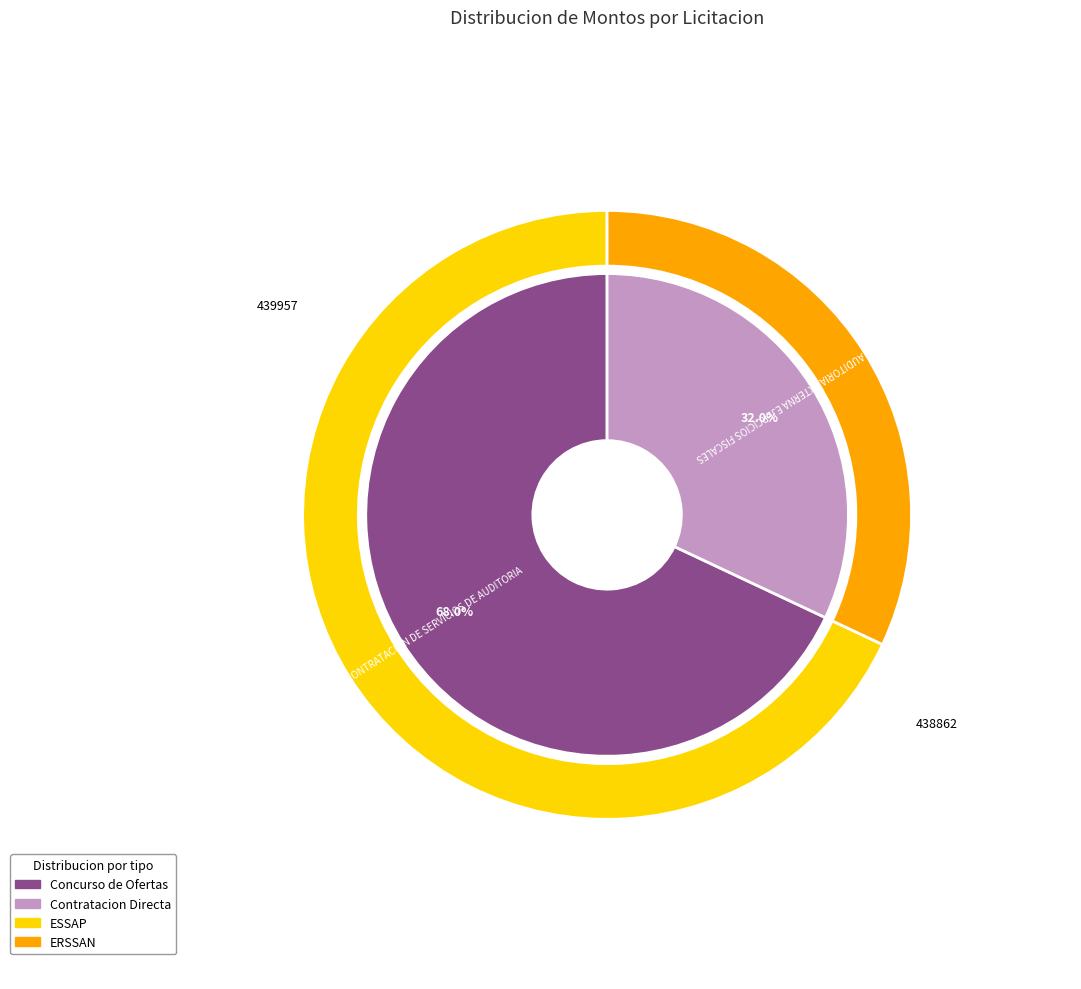

What is the largest slice in the pie chart?

CONTRATACION DE SERVICIOS DE AUDITORIA